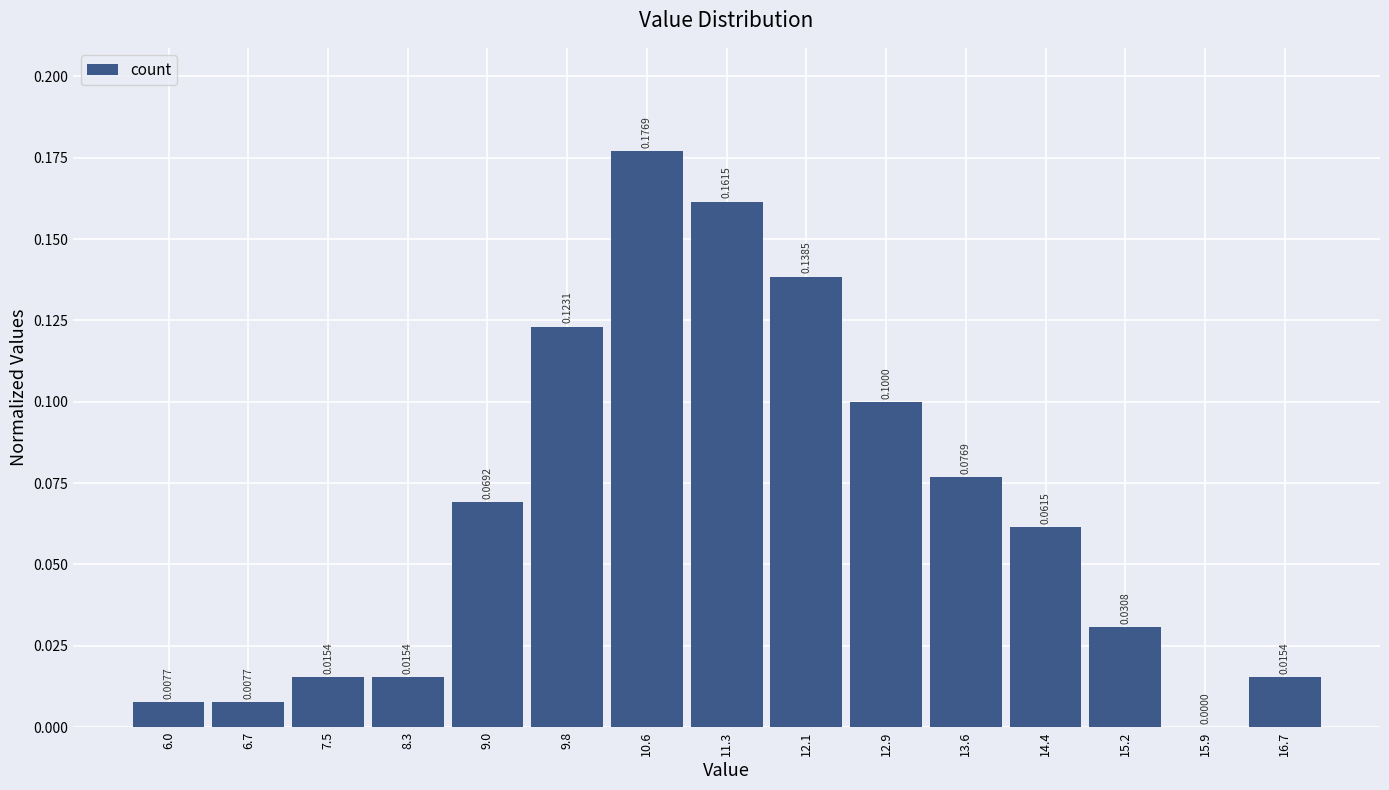

Over which range of the x-axis is the bar tallest?

10.2 to 11.0